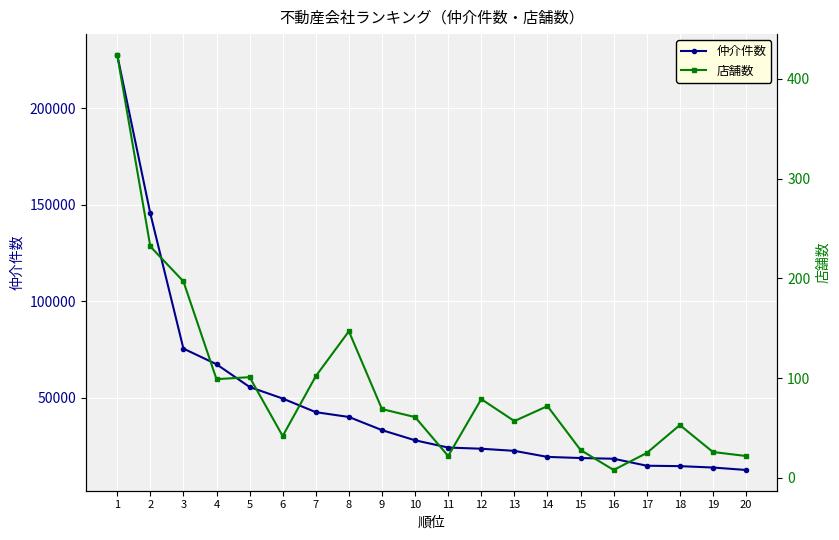

Rank the series by their average value, from lowest to highest.

店舗数, 仲介件数